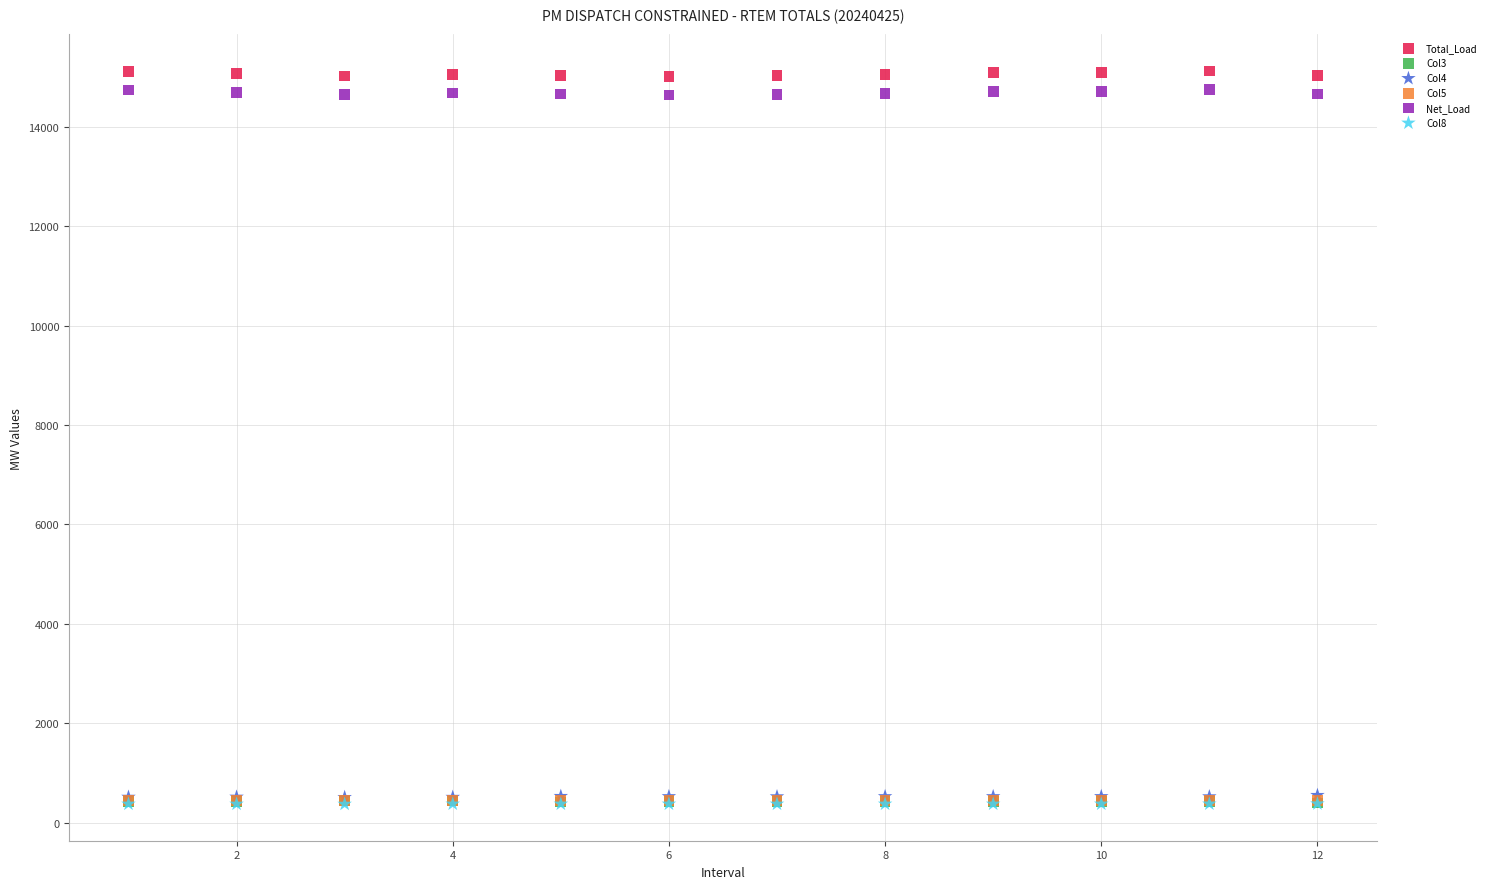

What are all the series names shown in the legend?

Total_Load, Col3, Col4, Col5, Net_Load, Col8